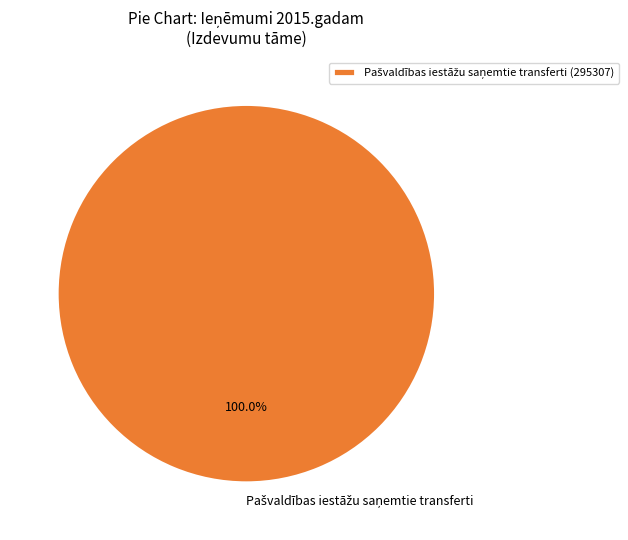

How many slices are in this pie chart?

1